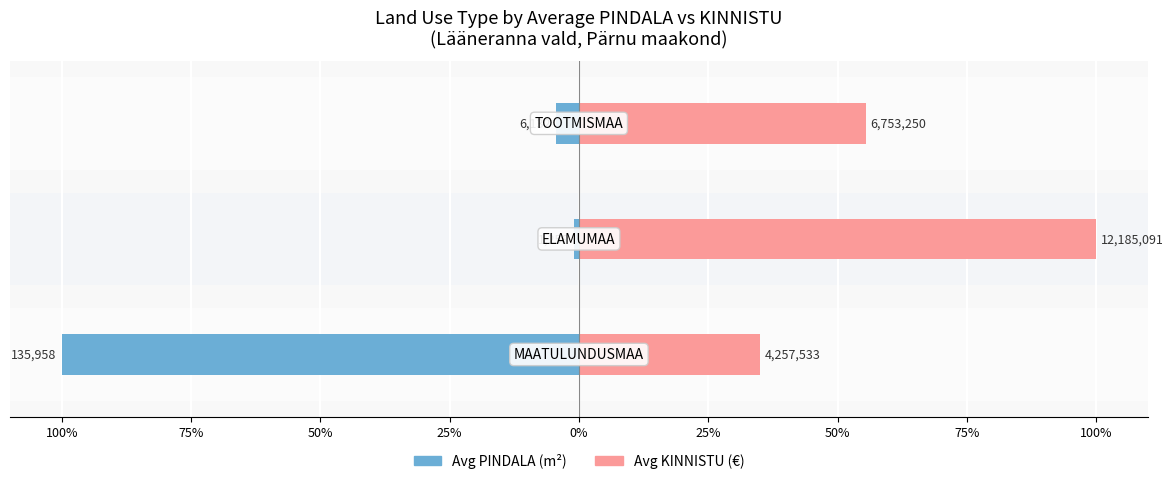

The value of Avg KINNISTU (€) at 75% is 29.1. True or false?

False